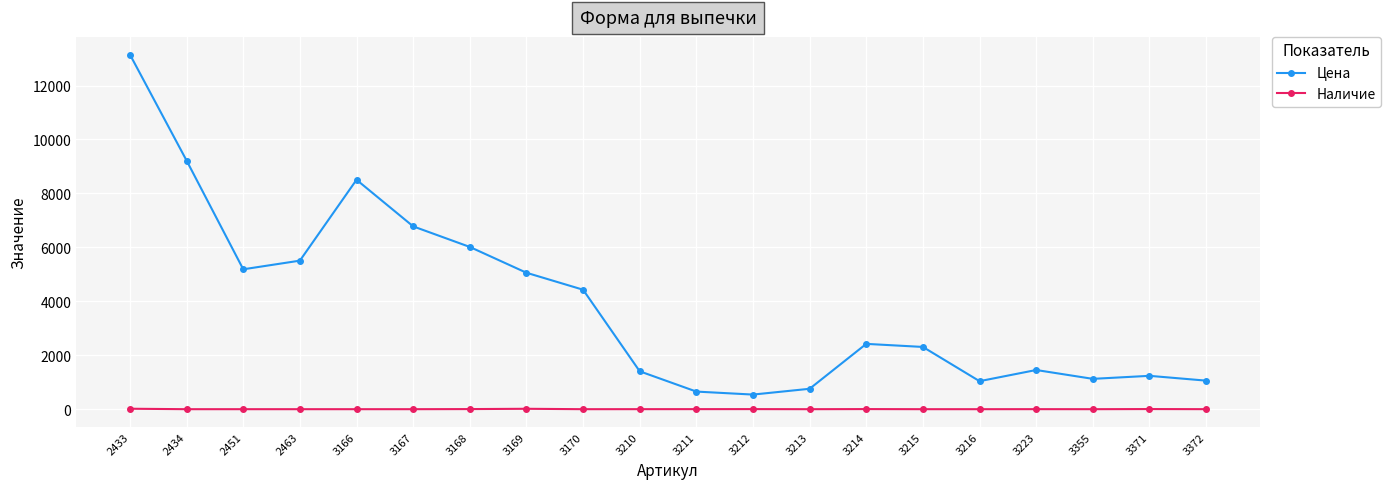

How many data points in Наличие are less than 1?

10